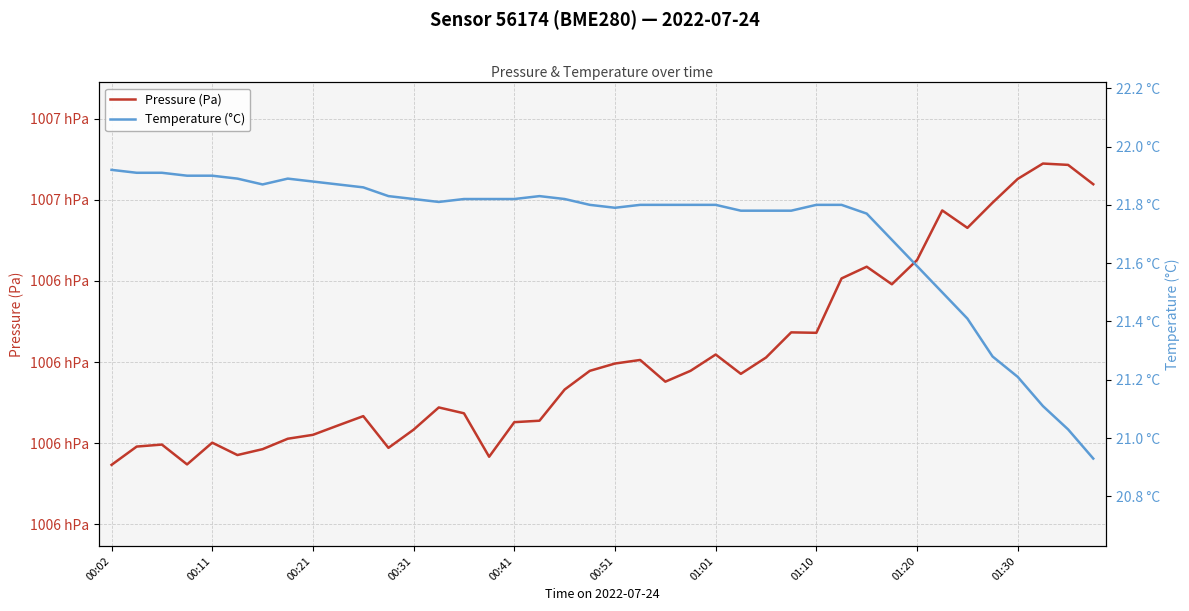

At how many categories does at least one series exceed 49188?

40